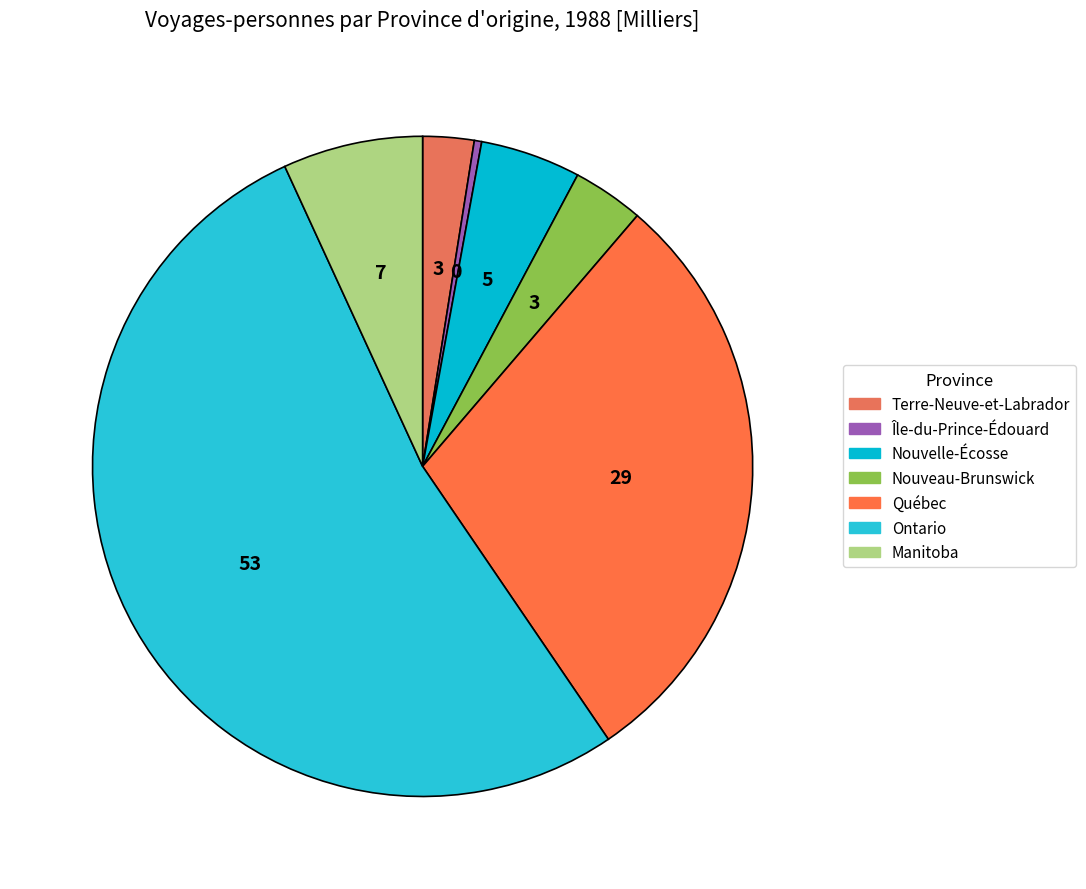

What is the majority slice?

Ontario